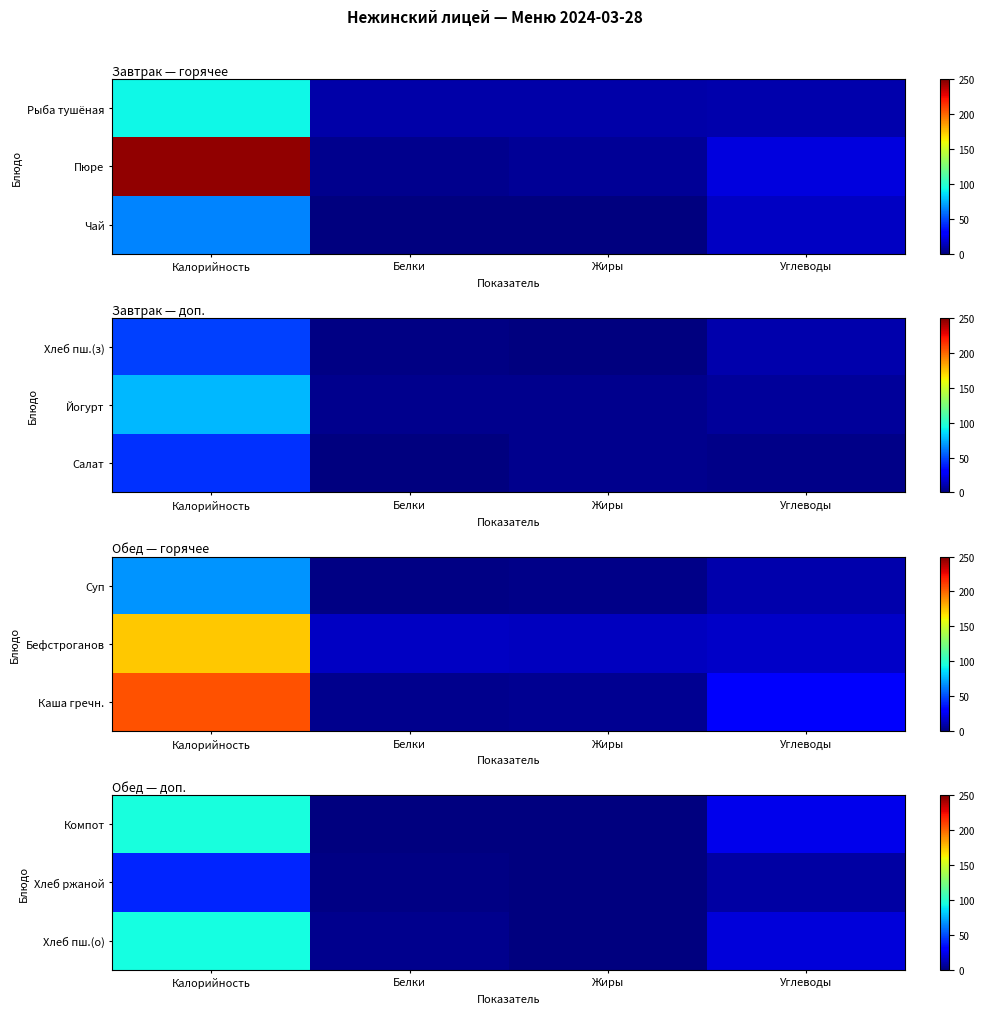

The Хлеб пш.(о) series shows 6.2 at Углеводы. True or false?

False